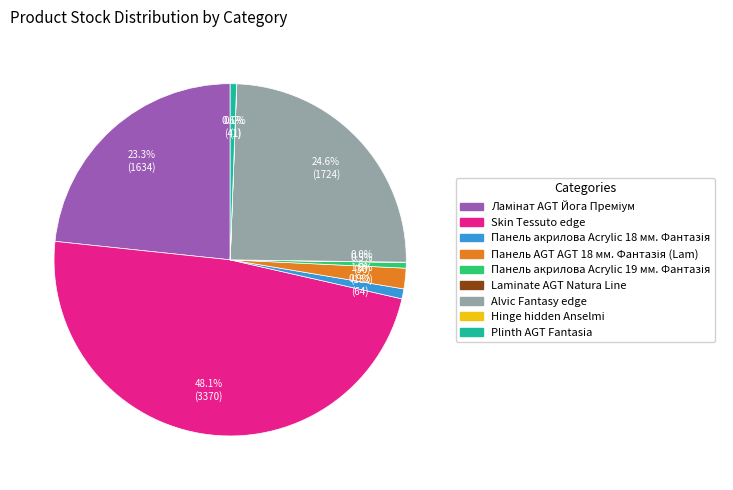

What percentage is NOT represented by Skin Tessuto edge?

51.9%